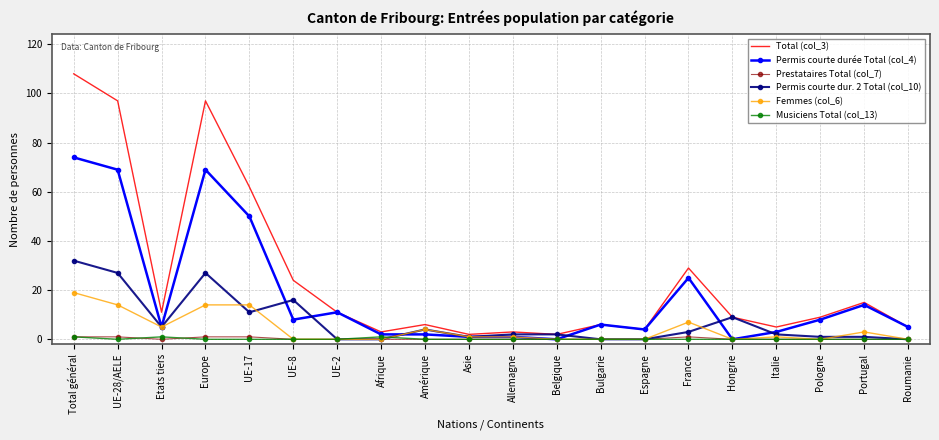

In Total (col_3), how many points are higher than both neighbors (excluding endpoints)?

6